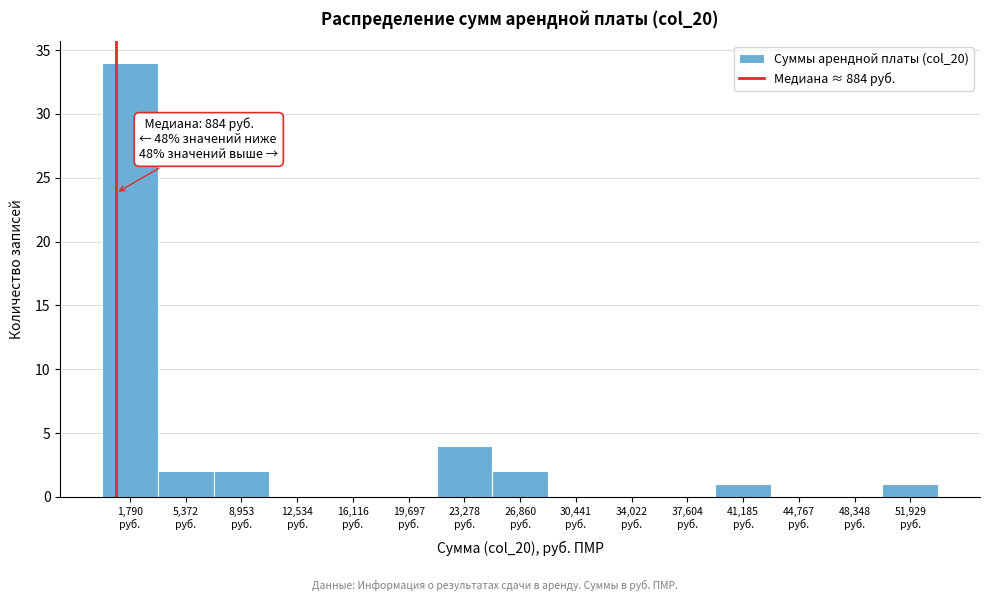

Over which range of the x-axis is the bar tallest?

0 to 3500